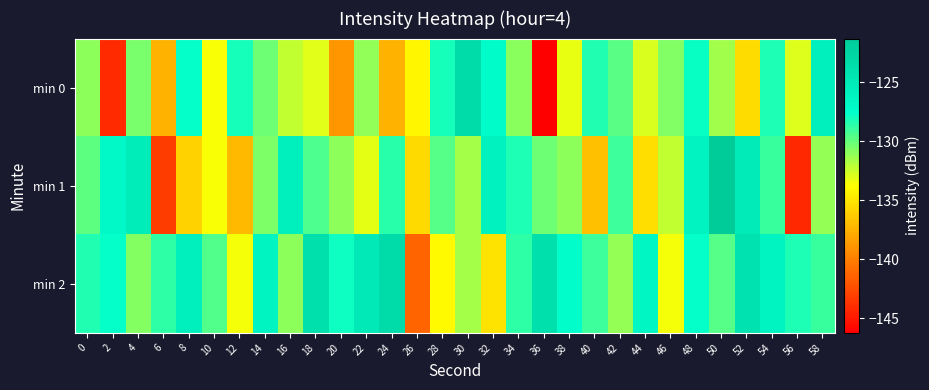

Which series has the largest range (max minus min)?

min 0